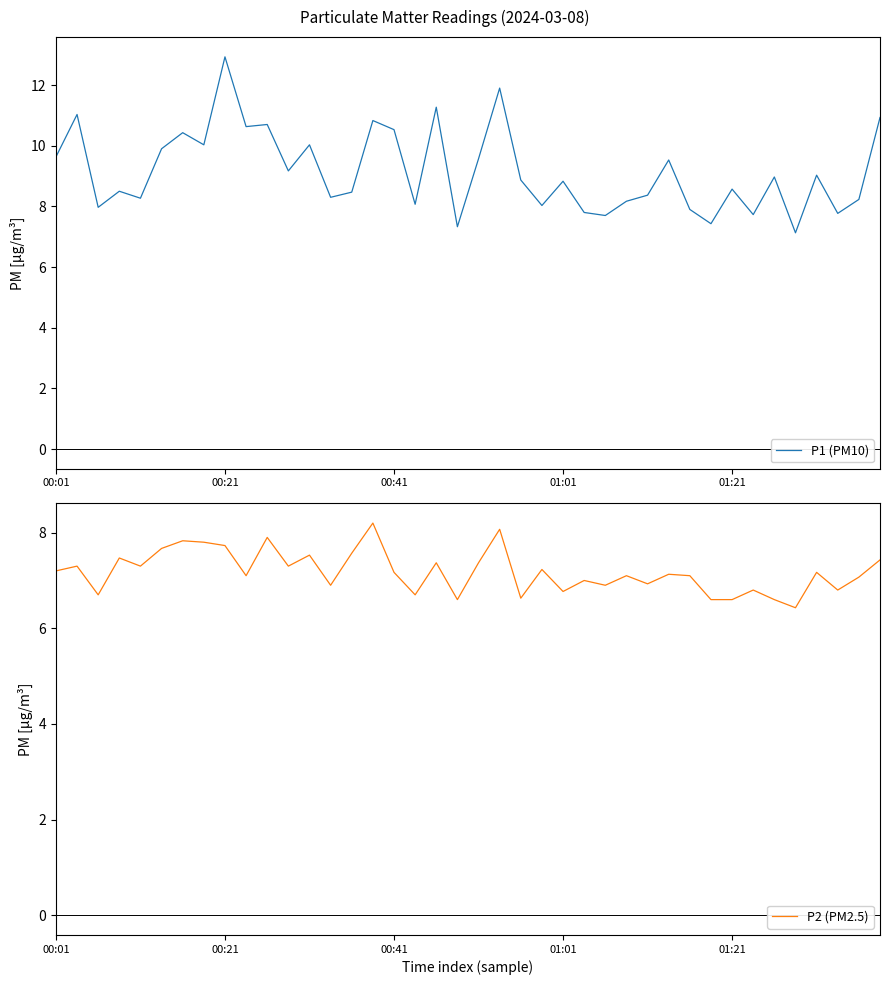

What is the difference between the highest and lowest values at 28?

1.4